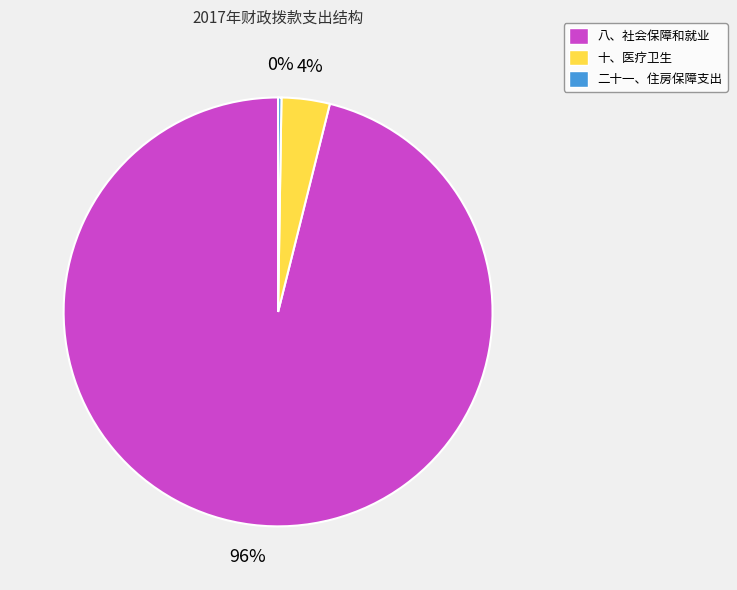

Is there any slice that represents more than half of the pie?

Yes